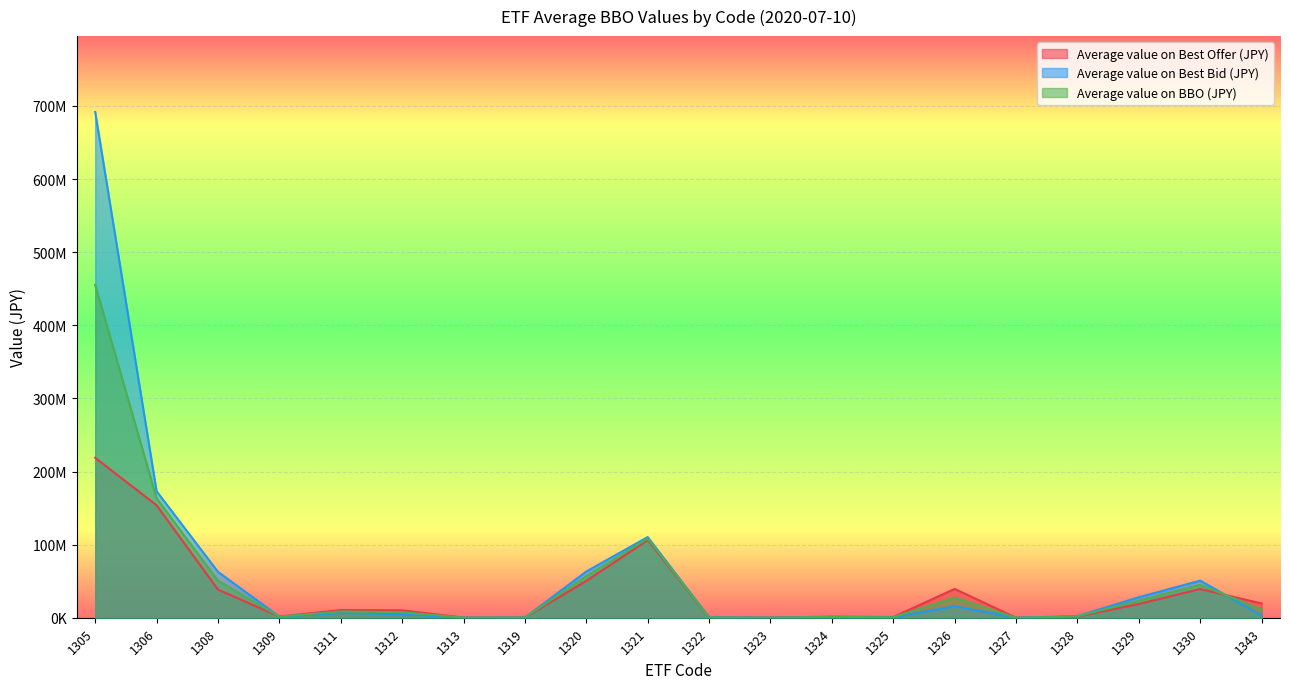

The value of Average value on Best Offer (JPY) at 1312 is 10109242.0. True or false?

True